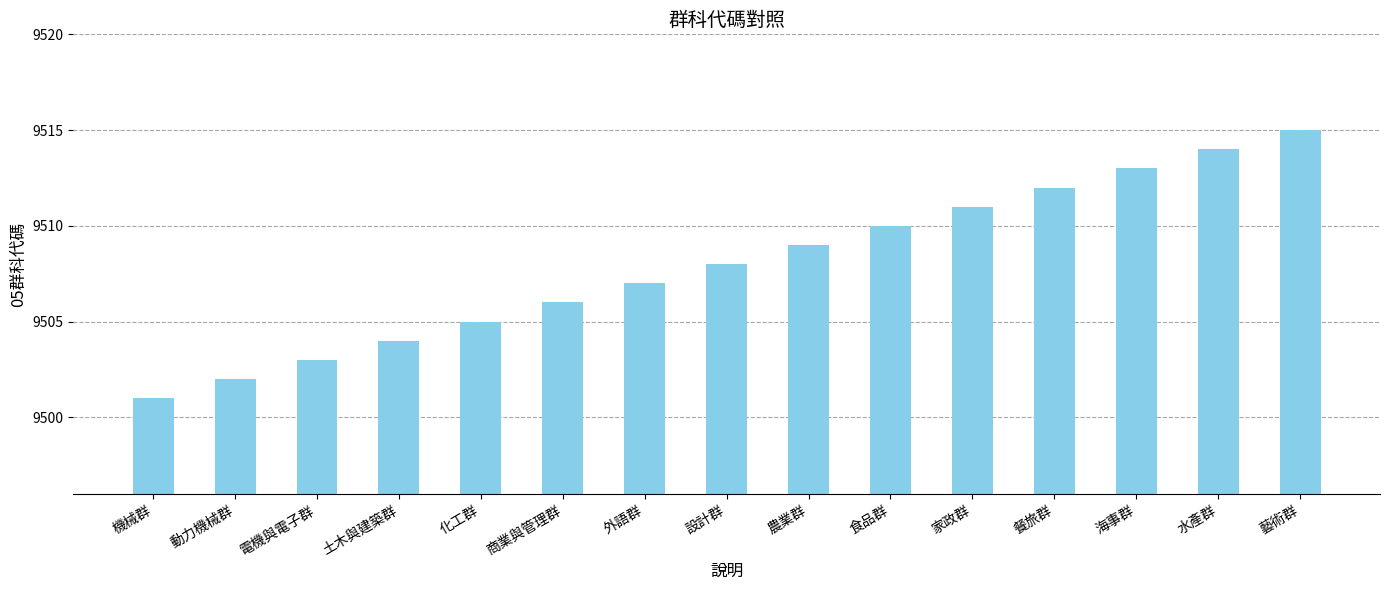

What is the difference between the values at 機械群 and 餐旅群?

11